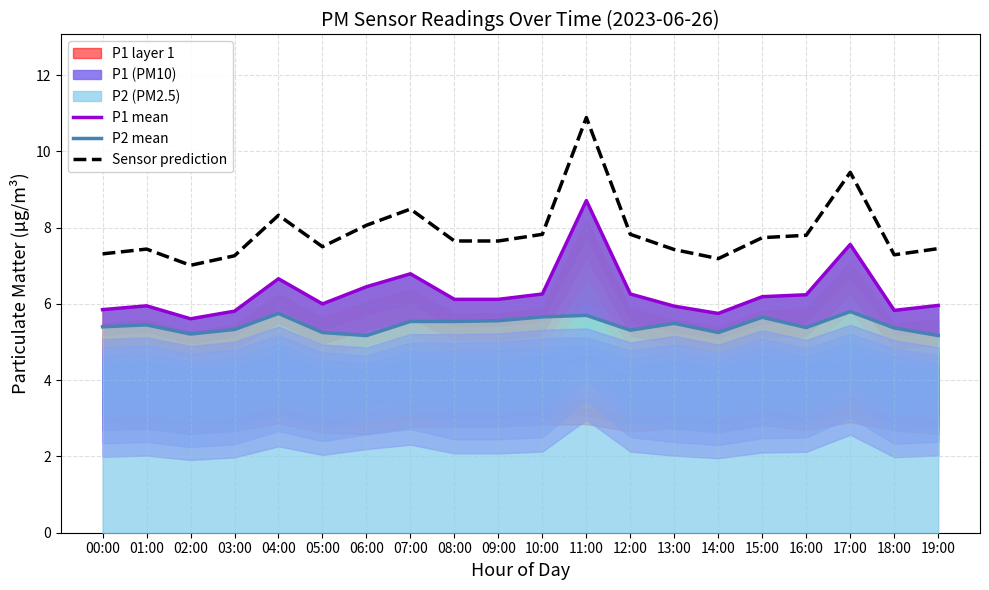

Between 19:00 and 10:00, which is larger?

10:00